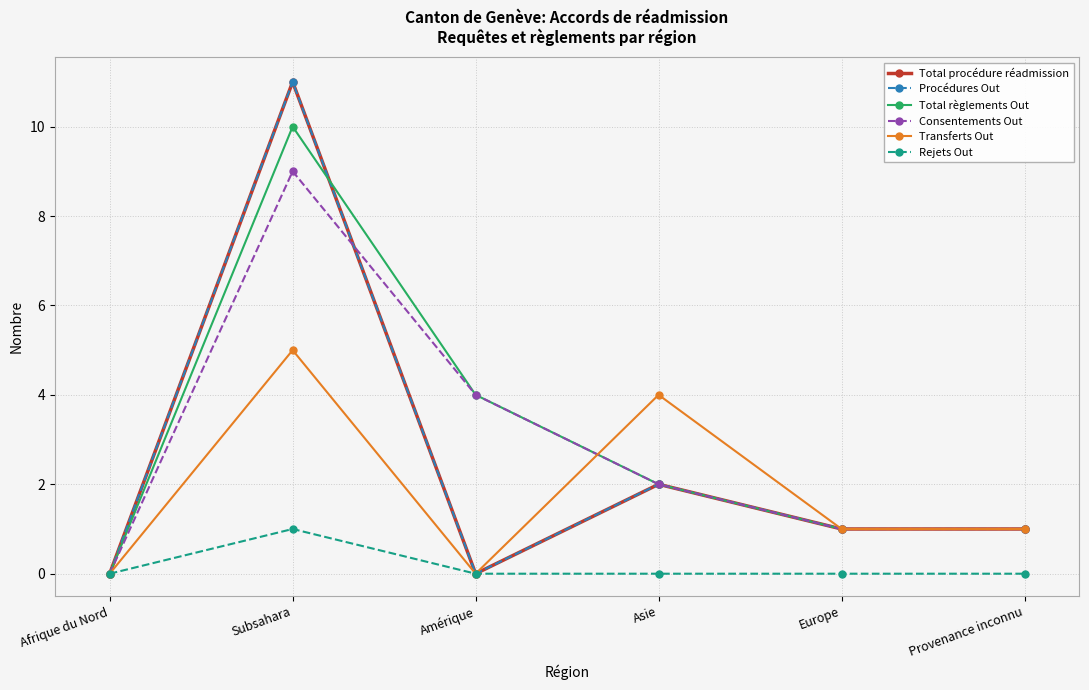

Reading left to right, extract all data points from this chart.

Total procédure réadmission: Afrique du Nord=0	Subsahara=11	Amérique=0	Asie=2	Europe=1	Provenance inconnu=1
Procédures Out: Afrique du Nord=0	Subsahara=11	Amérique=0	Asie=2	Europe=1	Provenance inconnu=1
Total règlements Out: Afrique du Nord=0	Subsahara=10	Amérique=4	Asie=2	Europe=1	Provenance inconnu=1
Consentements Out: Afrique du Nord=0	Subsahara=9	Amérique=4	Asie=2	Europe=1	Provenance inconnu=1
Transferts Out: Afrique du Nord=0	Subsahara=5	Amérique=0	Asie=4	Europe=1	Provenance inconnu=1
Rejets Out: Afrique du Nord=0	Subsahara=1	Amérique=0	Asie=0	Europe=0	Provenance inconnu=0